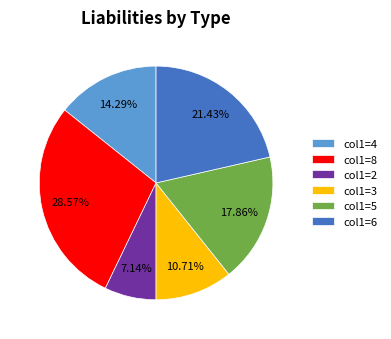

What is the ratio of the value at col1=5 to the value at col1=2?

2.5